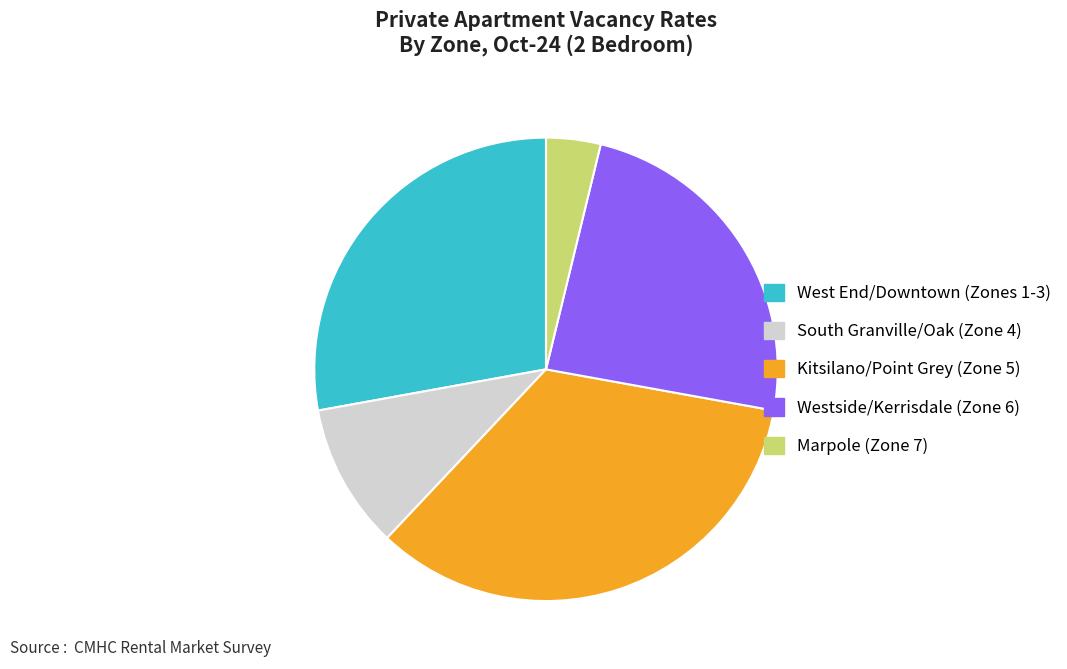

Rank the categories by value from highest to lowest.

Kitsilano/Point Grey (Zone 5), West End/Downtown (Zones 1-3), Westside/Kerrisdale (Zone 6), South Granville/Oak (Zone 4), Marpole (Zone 7)